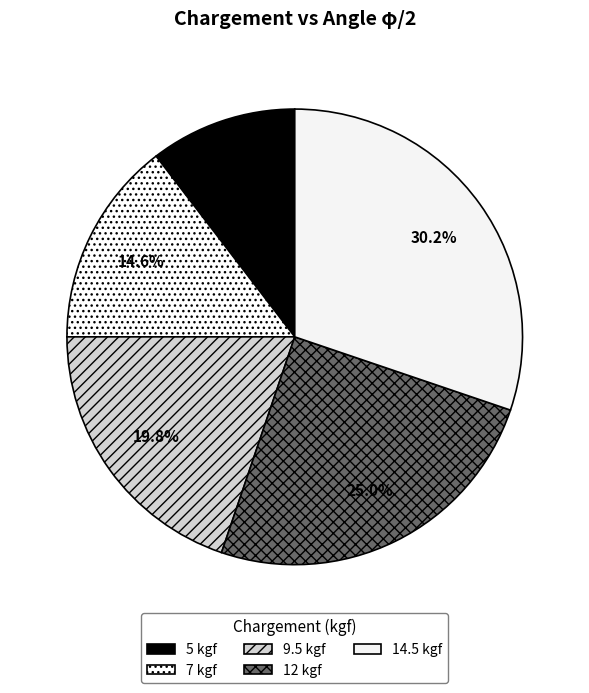

Is there a majority slice in this chart?

No